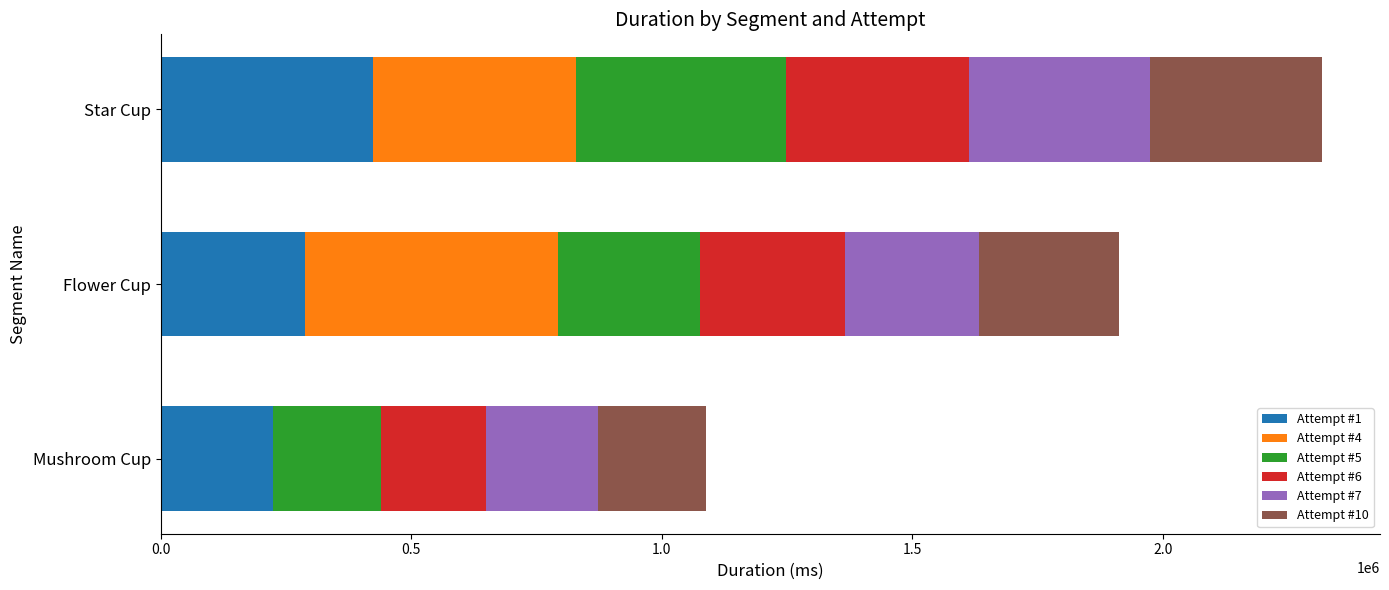

The value of Attempt #1 at Mushroom Cup is 70253. True or false?

False